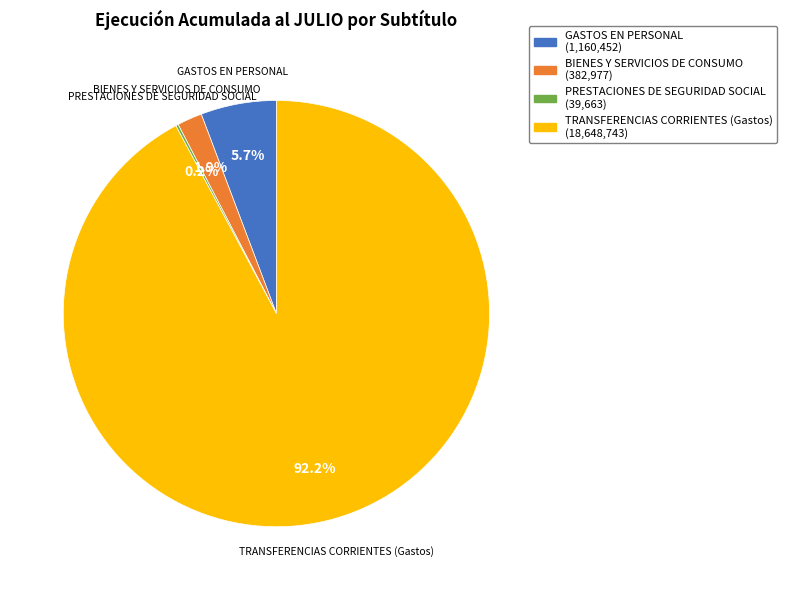

Does any single category account for the majority?

Yes